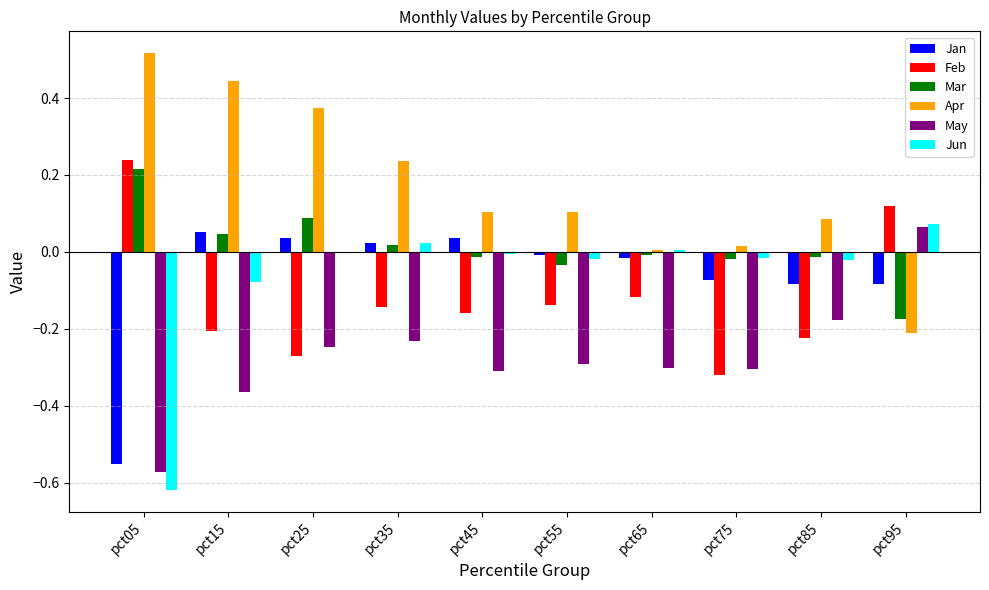

At which label does May reach its peak?

pct95